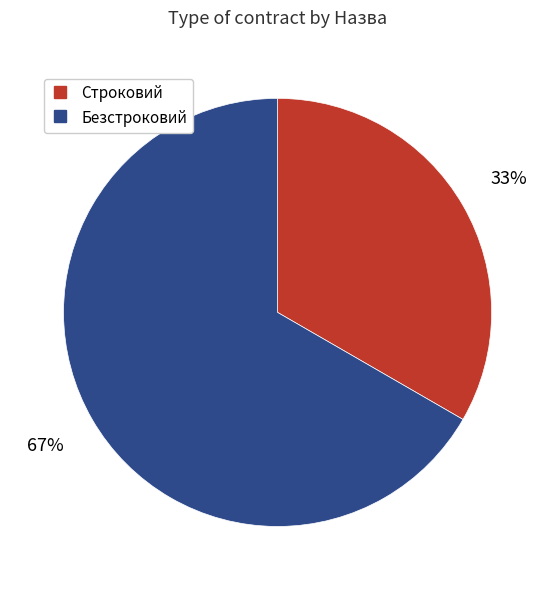

The Безстроковий slice represents 75% of the pie. True or false?

False